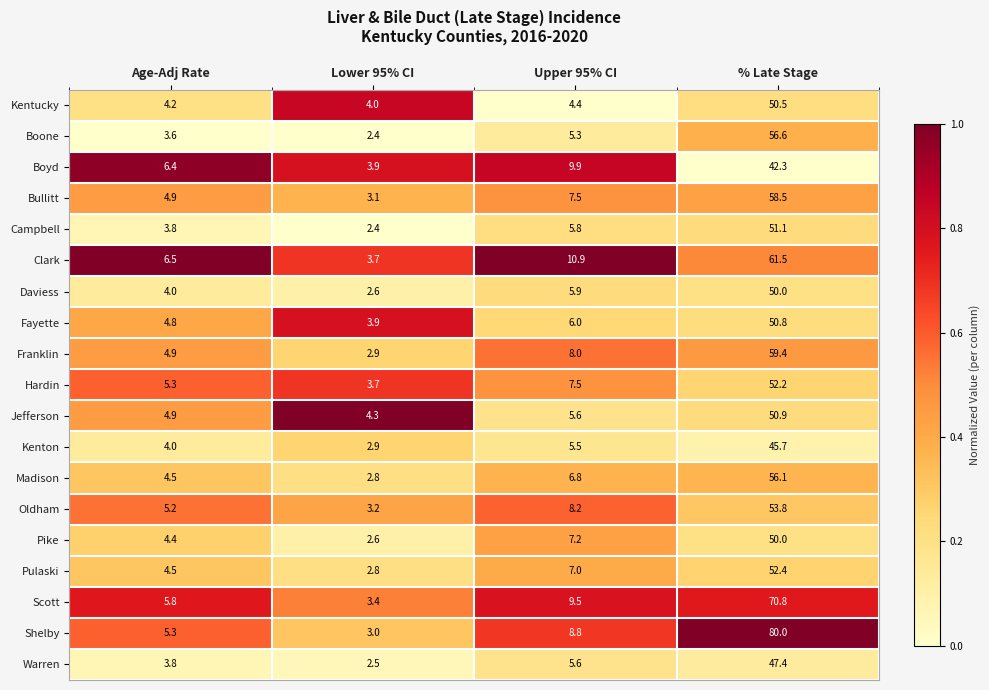

The Campbell series shows 4.0 at Upper 95% CI. True or false?

False